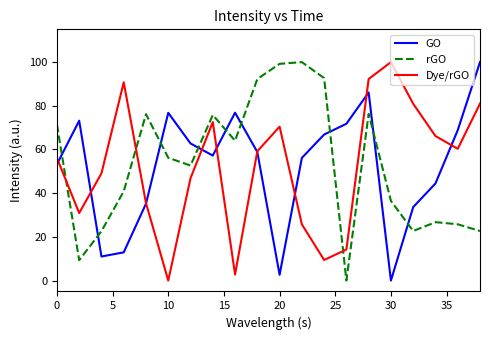

How many intersections are there between Dye/rGO and rGO?

3